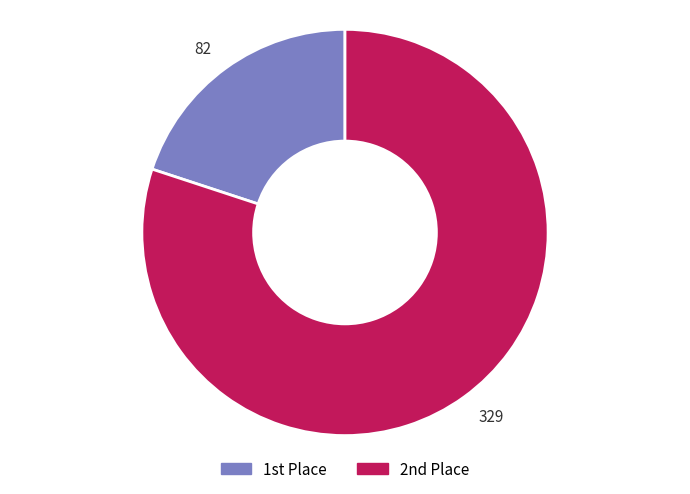

Which category accounts for the majority?

329